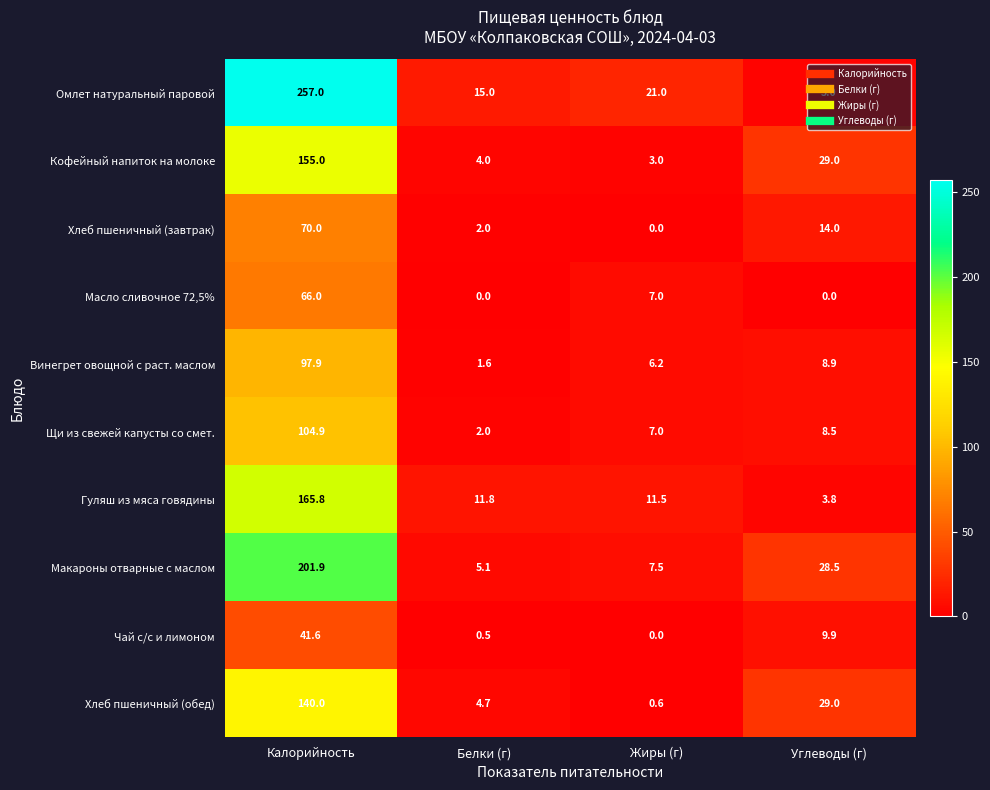

List the series in order of their peak value, highest first.

Омлет натуральный паровой, Макароны отварные с маслом, Гуляш из мяса говядины, Кофейный напиток на молоке, Хлеб пшеничный (обед), Щи из свежей капусты со смет., Винегрет овощной с раст. маслом, Хлеб пшеничный (завтрак), Масло сливочное 72,5%, Чай с/с и лимоном